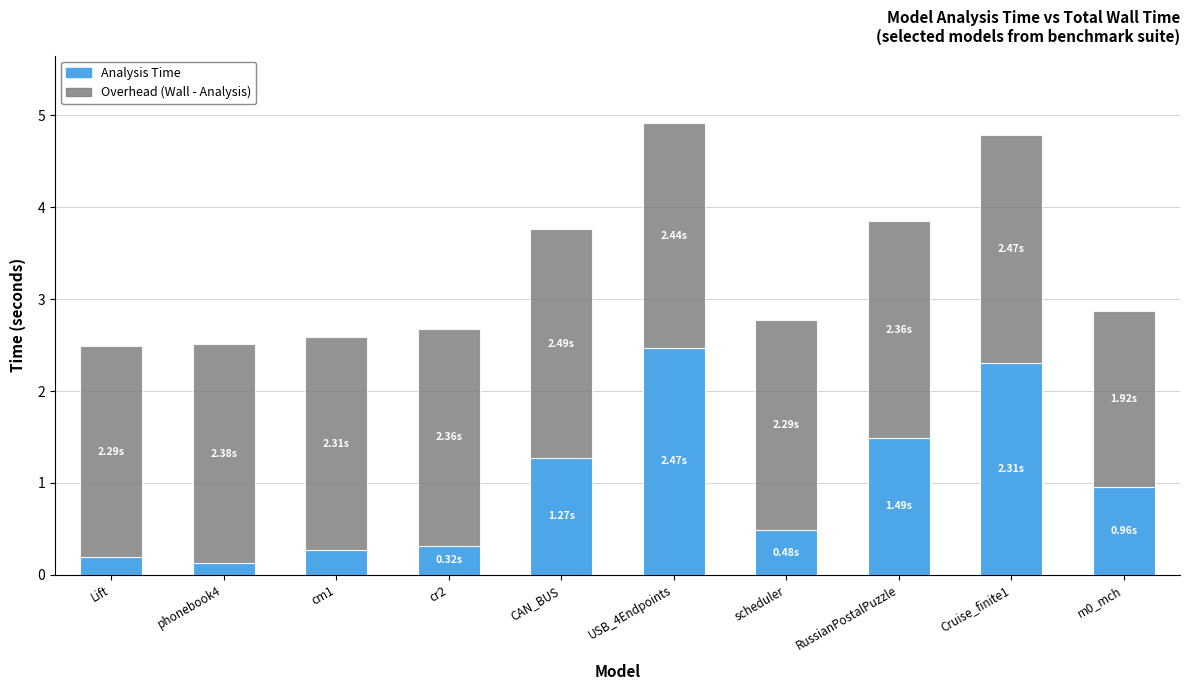

What is the sum of all Analysis Time values?

9.9